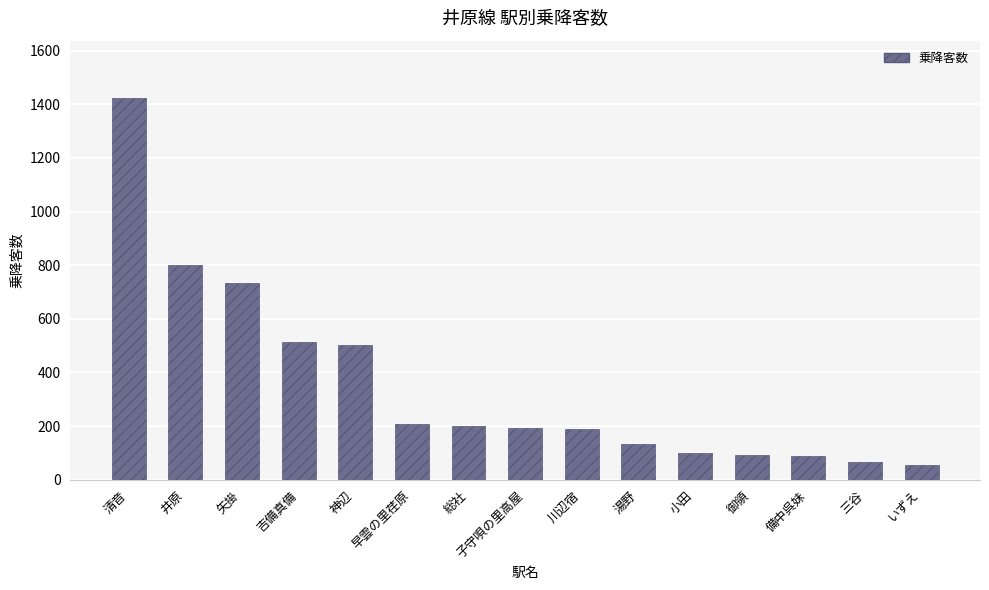

What is the label of the 11th bar from the left?

小田